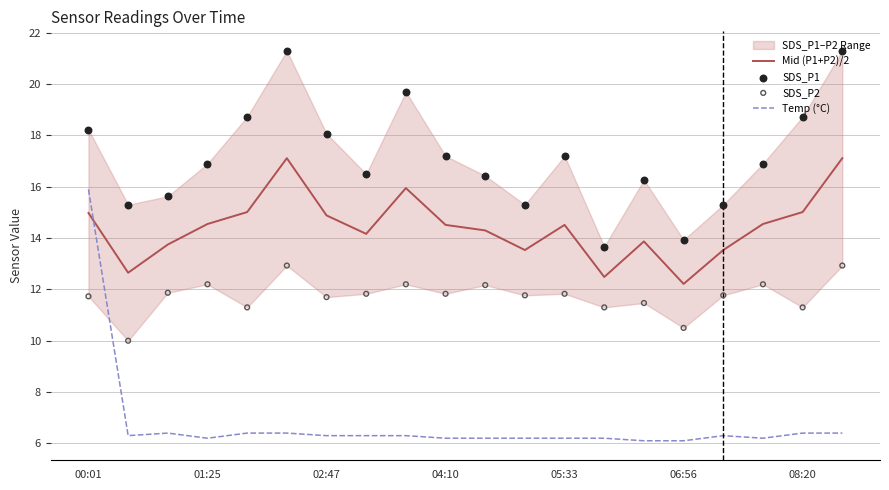

Which series contains the lowest Y value?

Temp (°C)